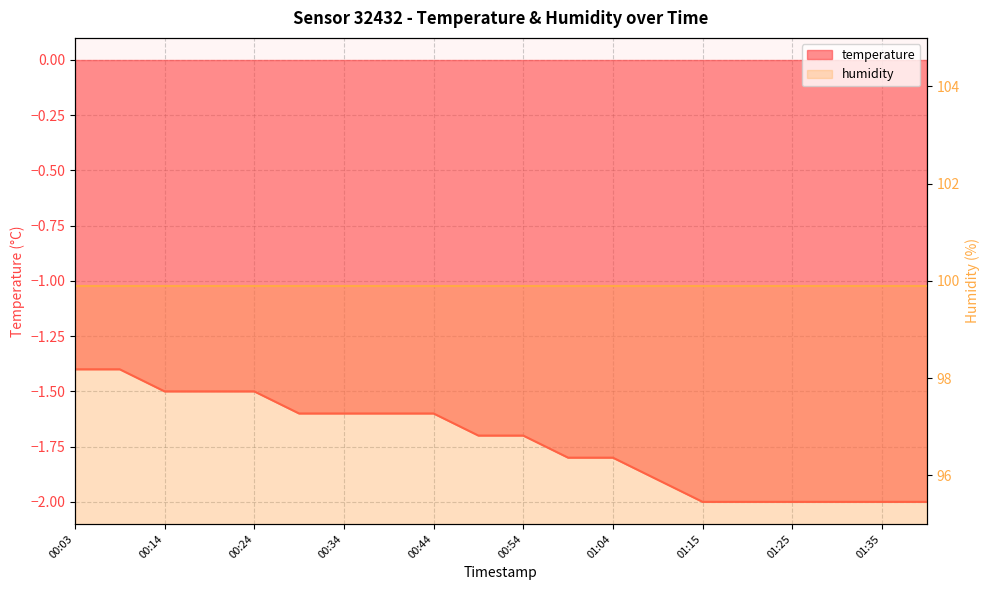

What is the value of the 9th point from the left?

-1.6